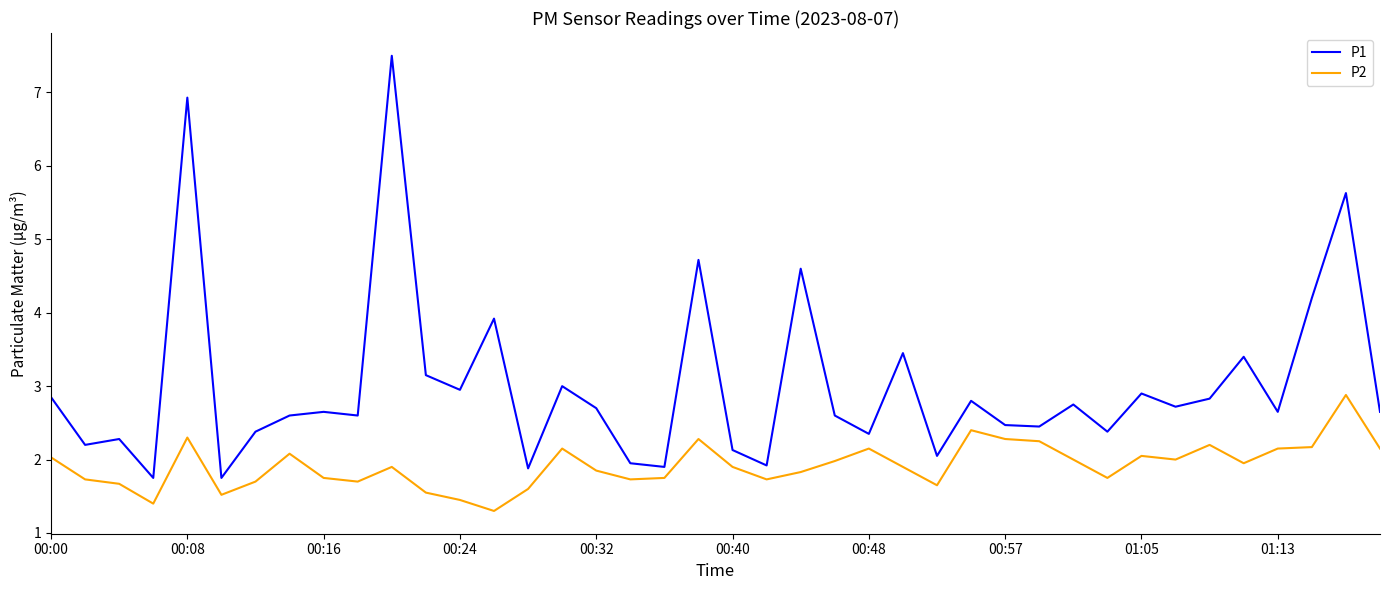

Which series has the largest total across all categories?

P1